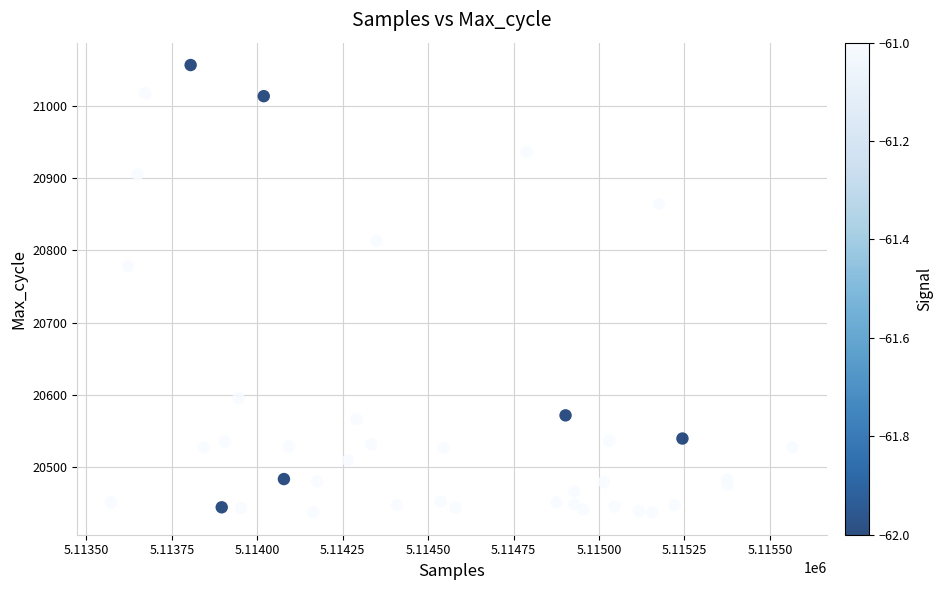

What Y value in the scatter plot is closest to 20747?

20778